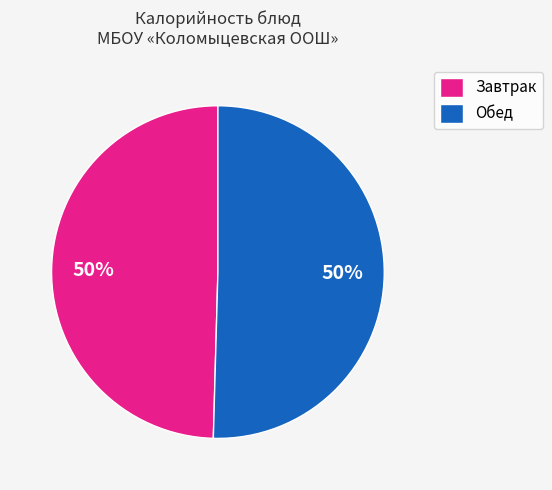

True or false: Завтрак accounts for 50% of the total.

True